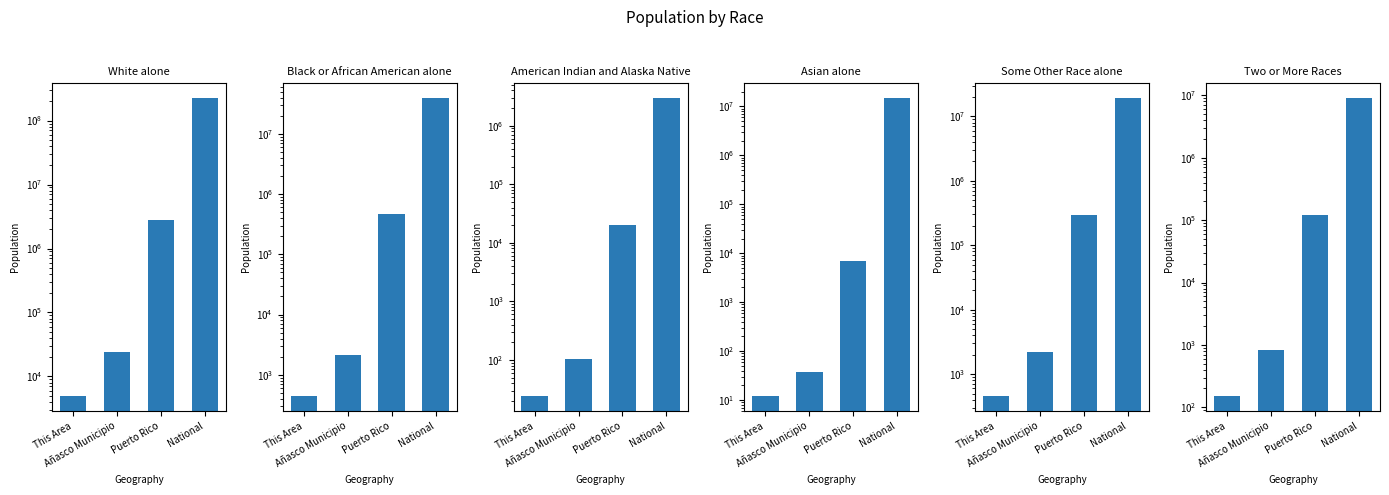

Does the chart contain stacked bars?

No